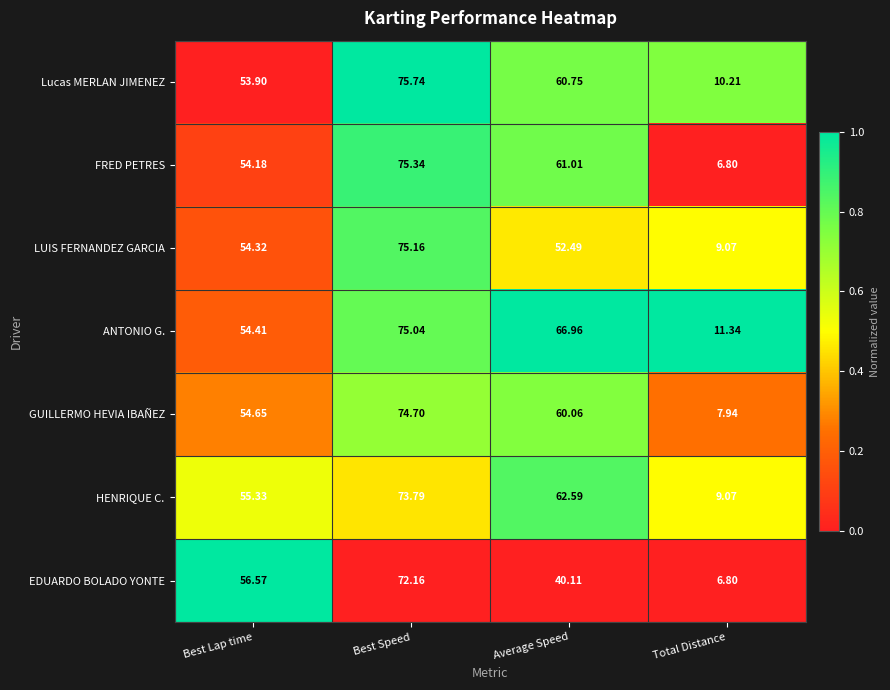

Which category has the highest value across all series?

Best Speed